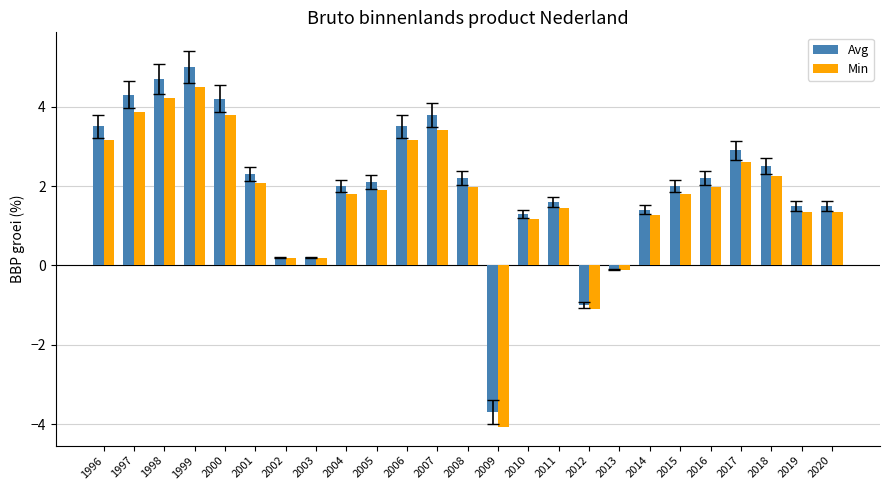

What is the difference between the Avg values at 2015 and 2006?

1.5